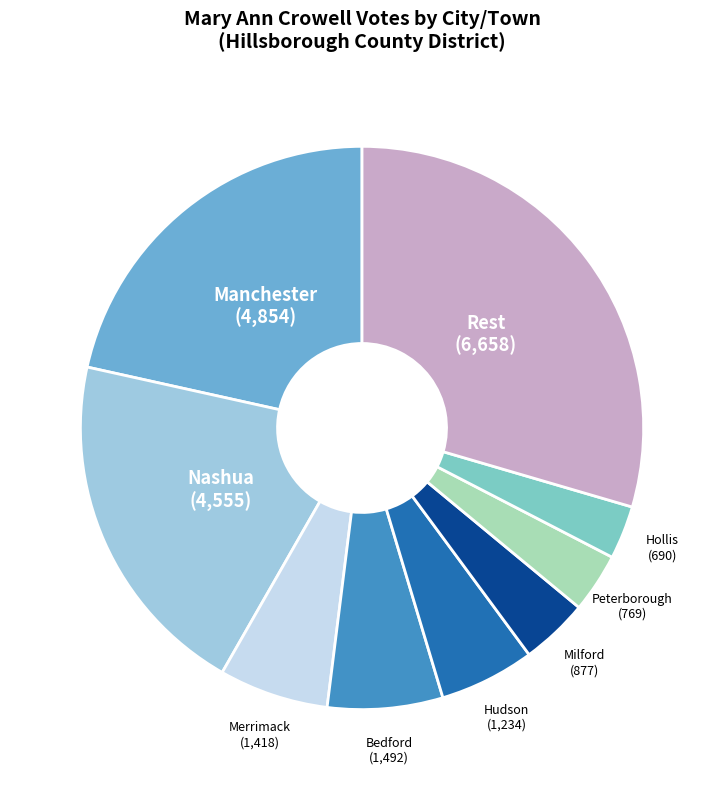

Does Milford represent more than half of the total?

No